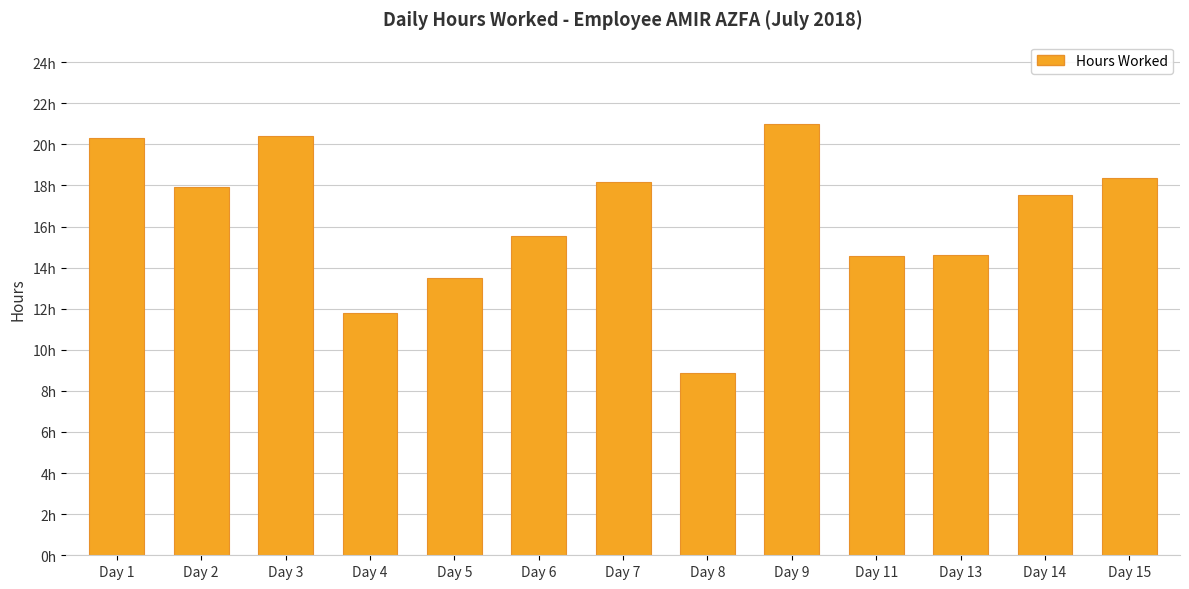

What is the sum of the values at Day 1 and Day 13?

34.9